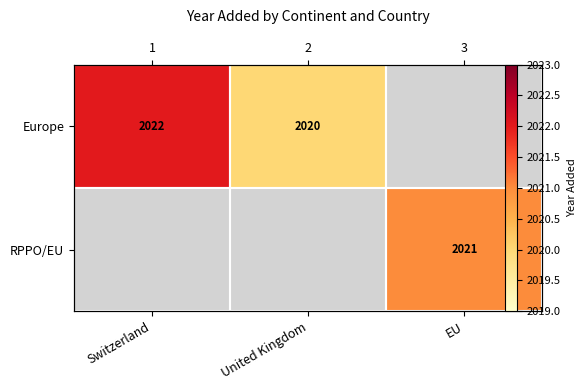

List the series in order of their overall mean, lowest first.

Europe, RPPO/EU